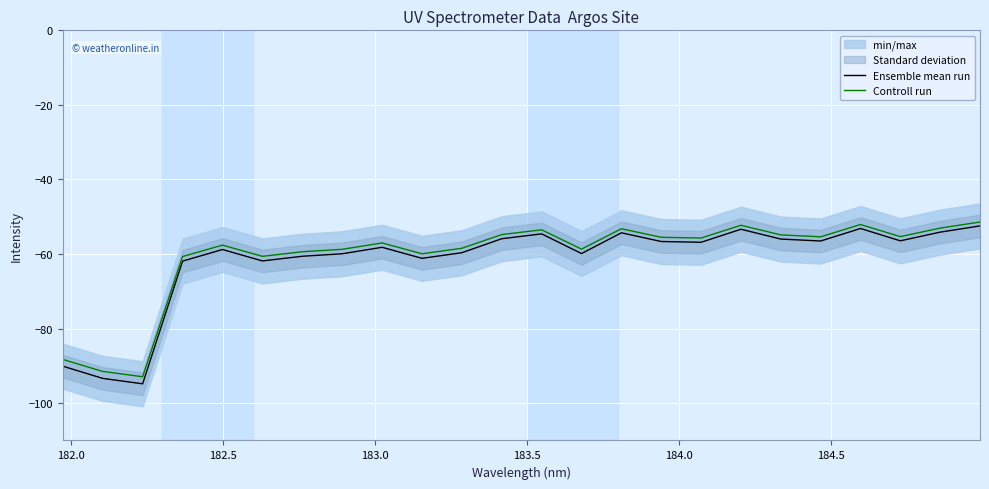

What is the minimum value for Controll run?

-92.9